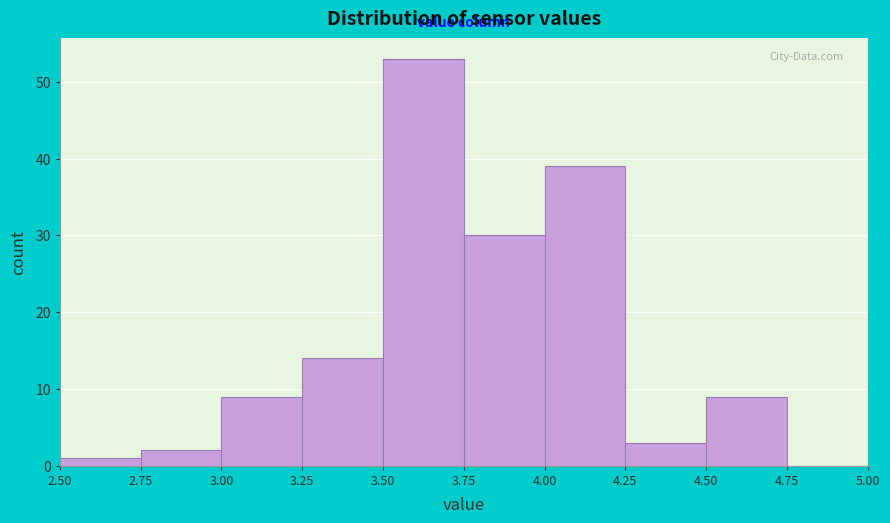

How tall is the bar that spans 2.50 to 2.75 on the x-axis? The values are not printed on the chart, so give them approximately, as read against the axis.

1